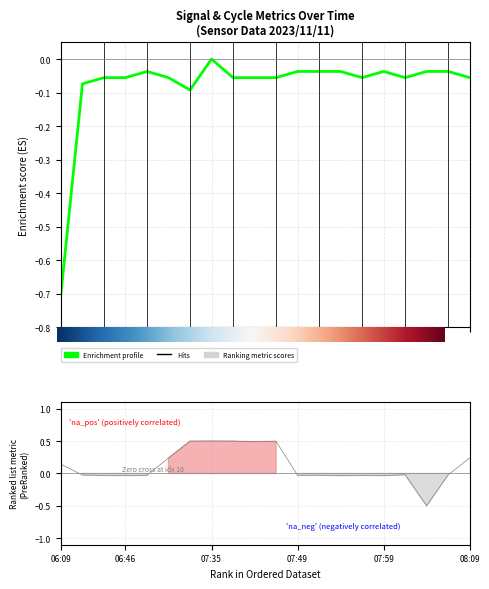

Reading right to left, transcribe all the data shown in this chart.

Signal: -0.1	-0.0	-0.0	-0.1	-0.0	-0.1	-0.0	-0.0	-0.0	-0.1	-0.1	-0.1	-0.0	-0.1	-0.1	-0.0	-0.1	-0.1	-0.1	-0.7
Samples: 0.2	-0.0	-0.5	-0.0	-0.0	-0.0	-0.0	-0.0	-0.0	0.5	0.5	0.5	0.5	0.5	0.2	-0.0	-0.0	-0.0	-0.0	0.1